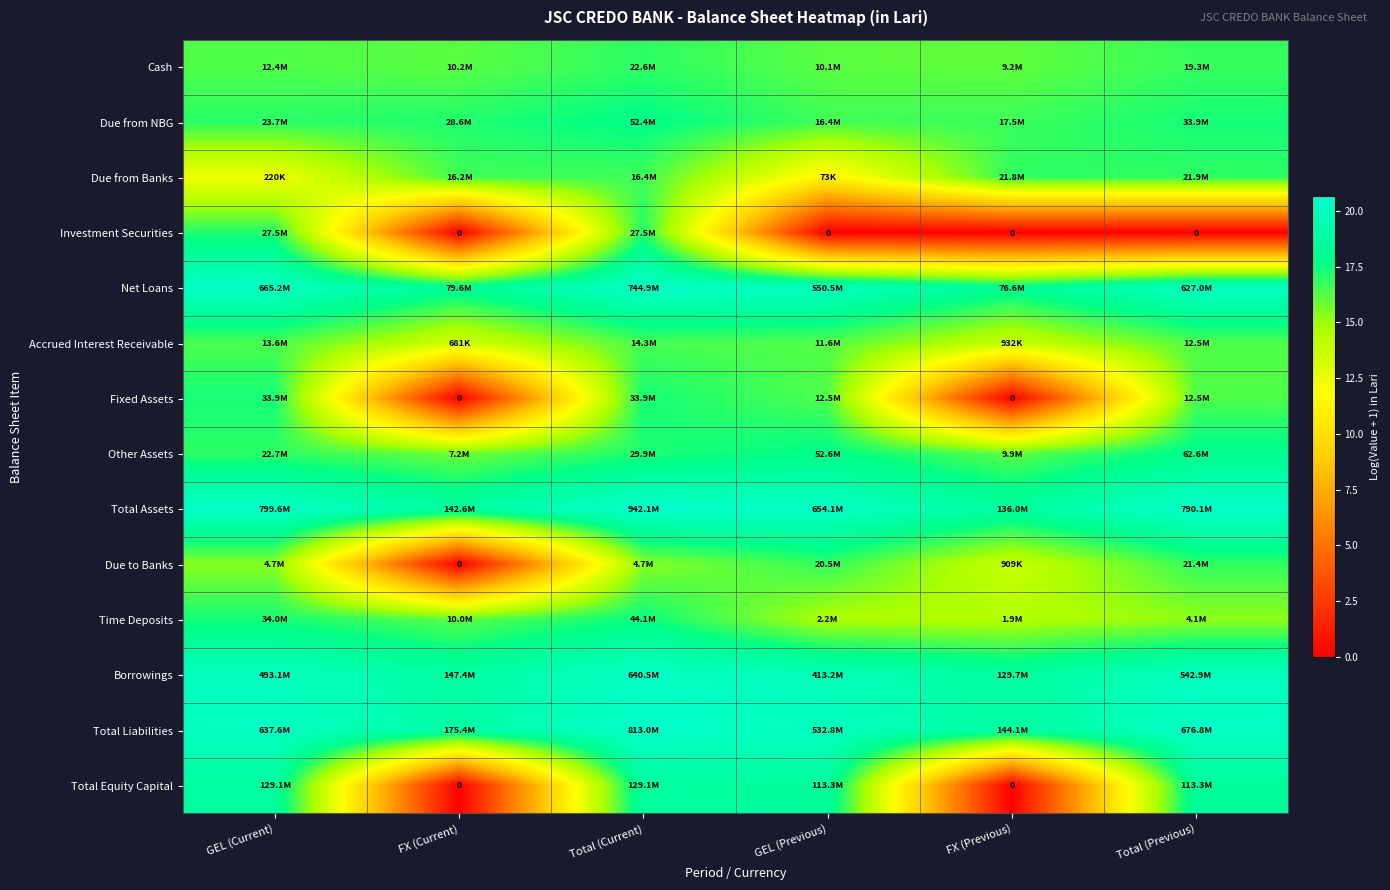

Rank the categories by Time Deposits value from highest to lowest.

Total (Current), GEL (Current), FX (Current), Total (Previous), GEL (Previous), FX (Previous)